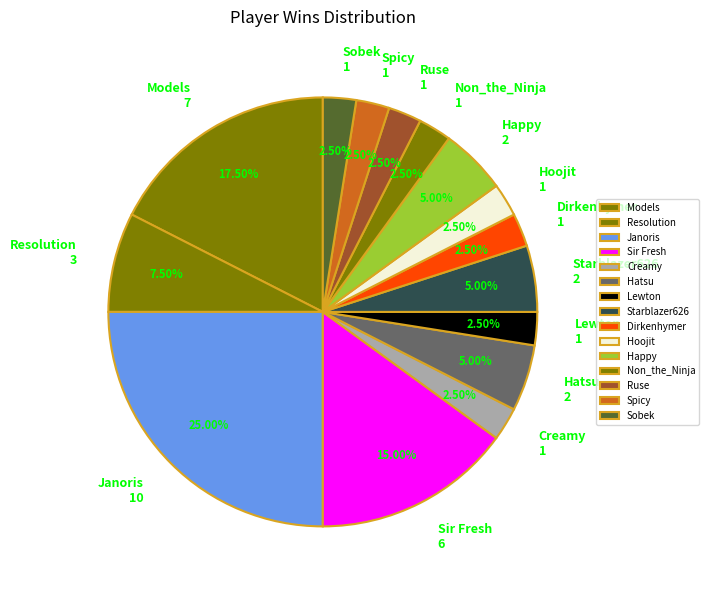

What is the largest slice in the pie chart?

Janoris